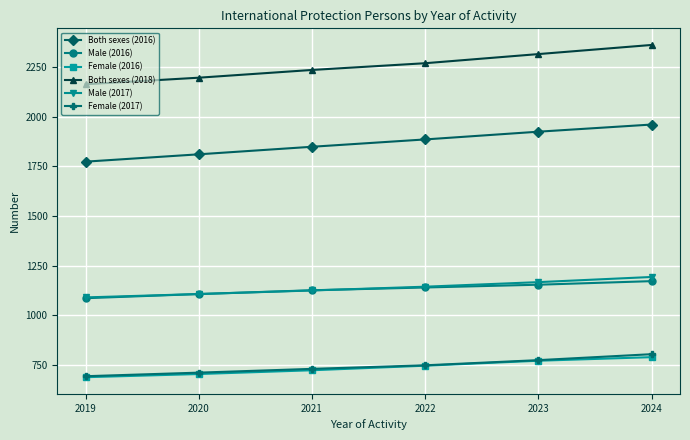

What is the minimum value shown in the chart?

688